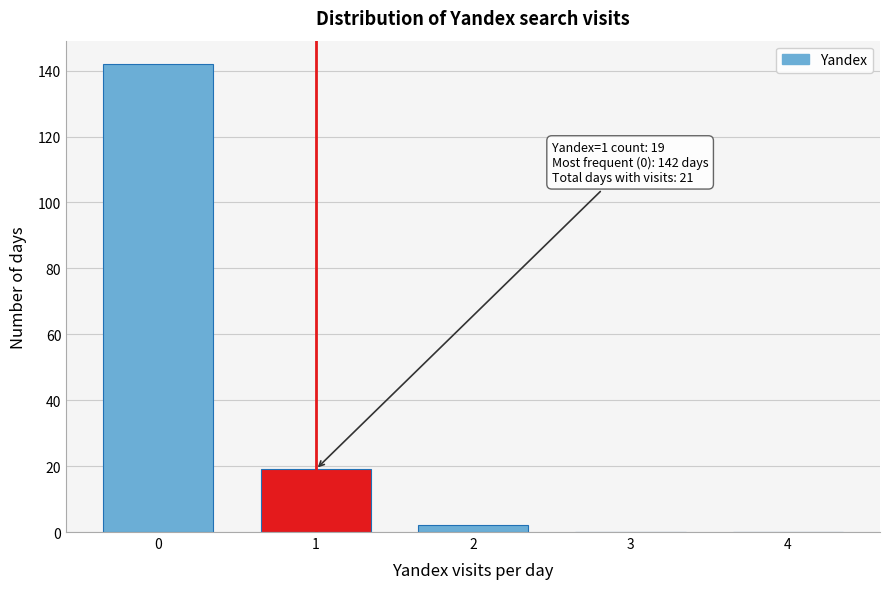

Reading left to right, list all the values displayed in this chart.

0=142	1=19	2=2	3=0	4=0